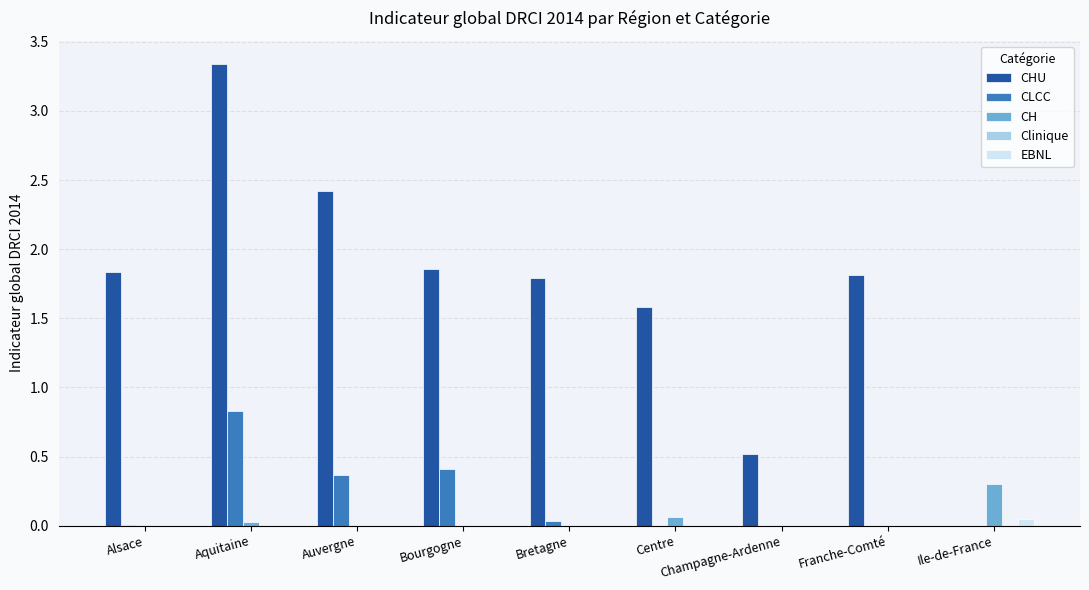

At which category is the sum across all series the highest?

Aquitaine